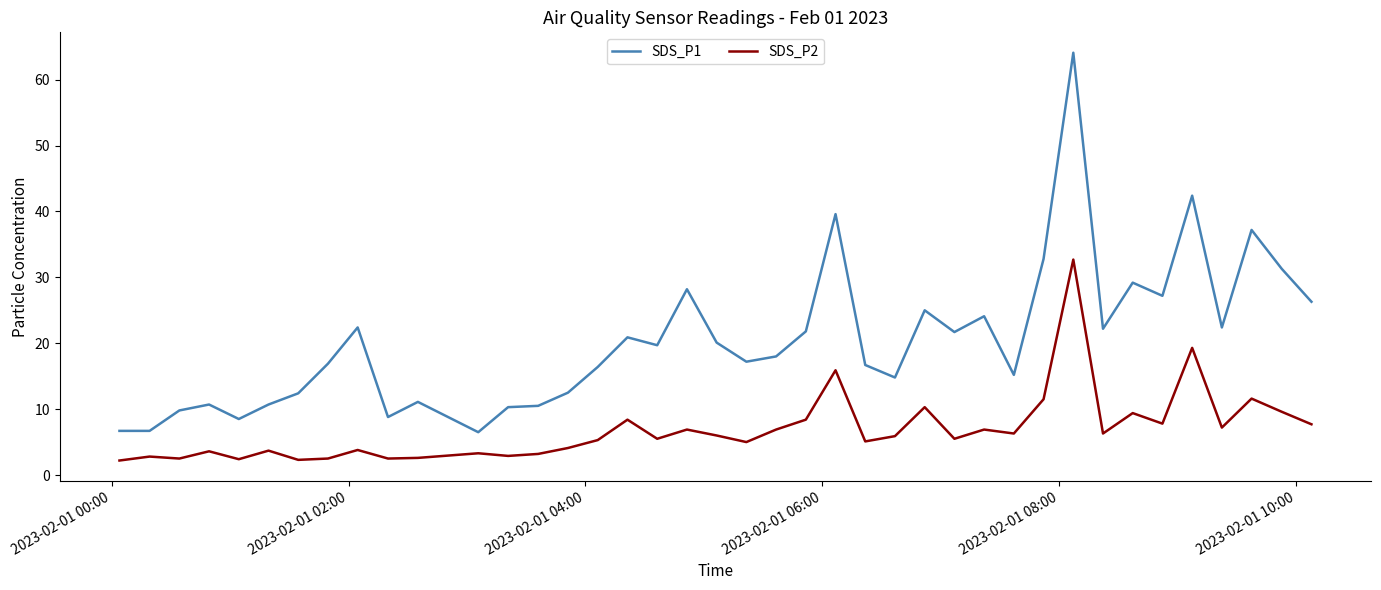

List the series in order of their overall mean, lowest first.

SDS_P2, SDS_P1